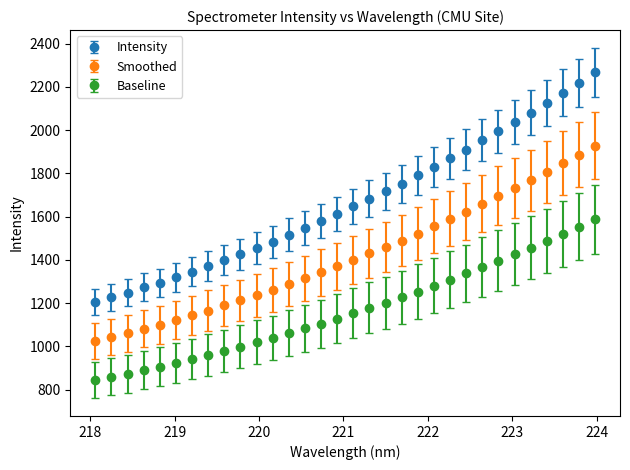

Which series has the largest total across all categories?

Intensity